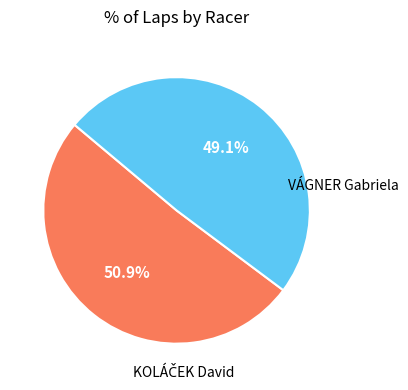

Is there a majority slice in this chart?

Yes